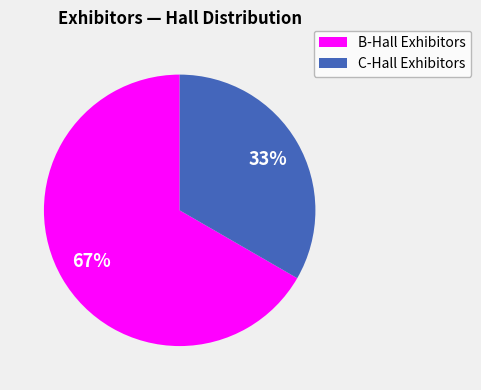

To the nearest percent, what is the average slice percentage?

50%